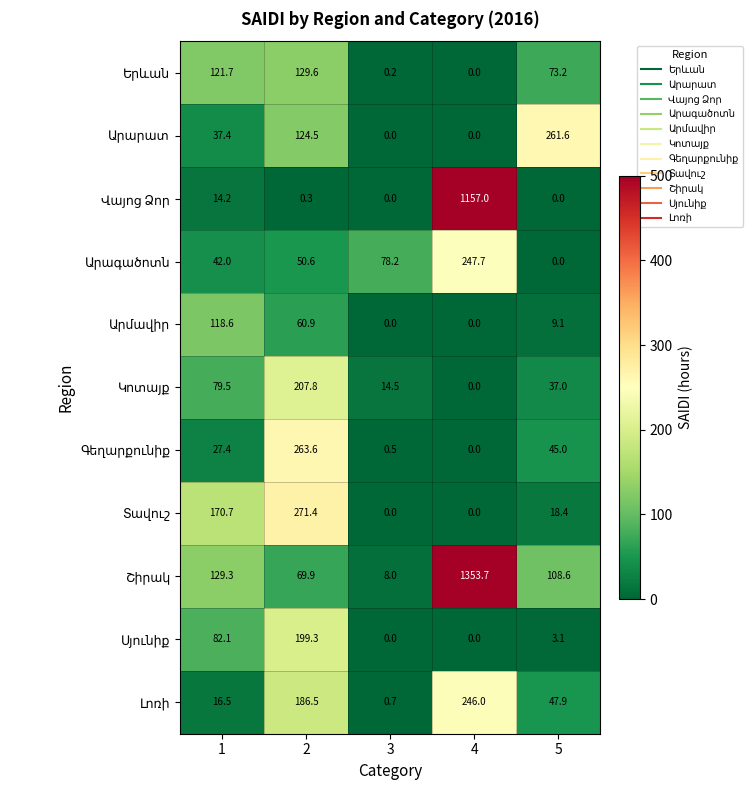

What is the maximum value shown in the chart?

1353.7